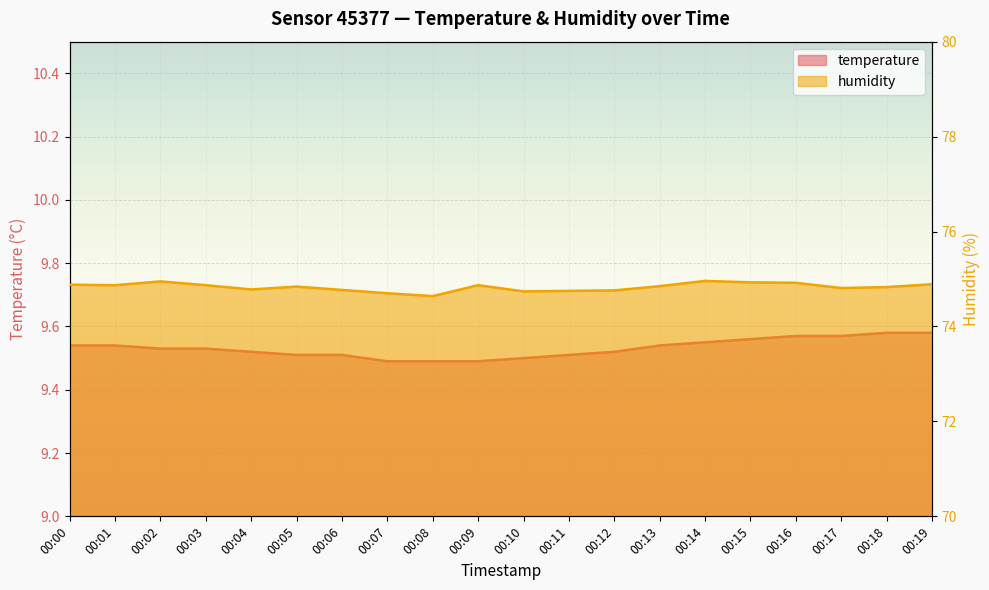

Rank the series by their maximum value, from highest to lowest.

humidity, temperature